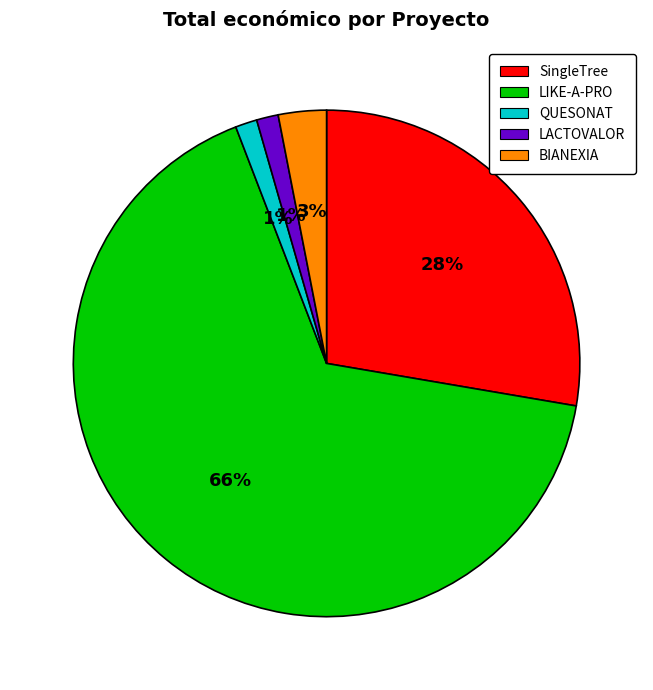

Which slice is the largest?

LIKE-A-PRO